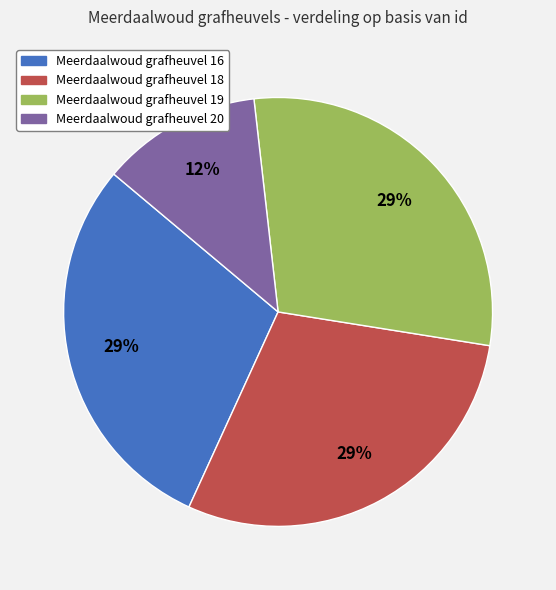

Between Meerdaalwoud grafheuvel 20 and Meerdaalwoud grafheuvel 16, which is larger?

Meerdaalwoud grafheuvel 16